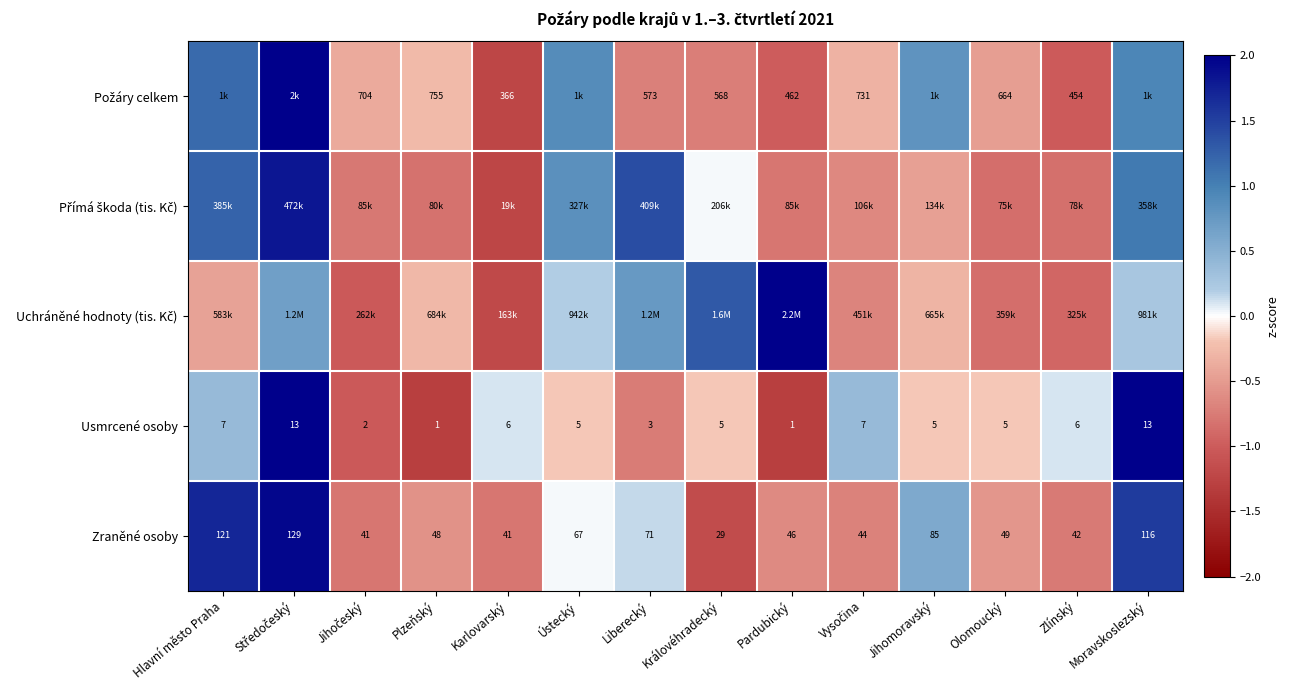

Where is Zraněné osoby nearest to the value 79?

Jihomoravský